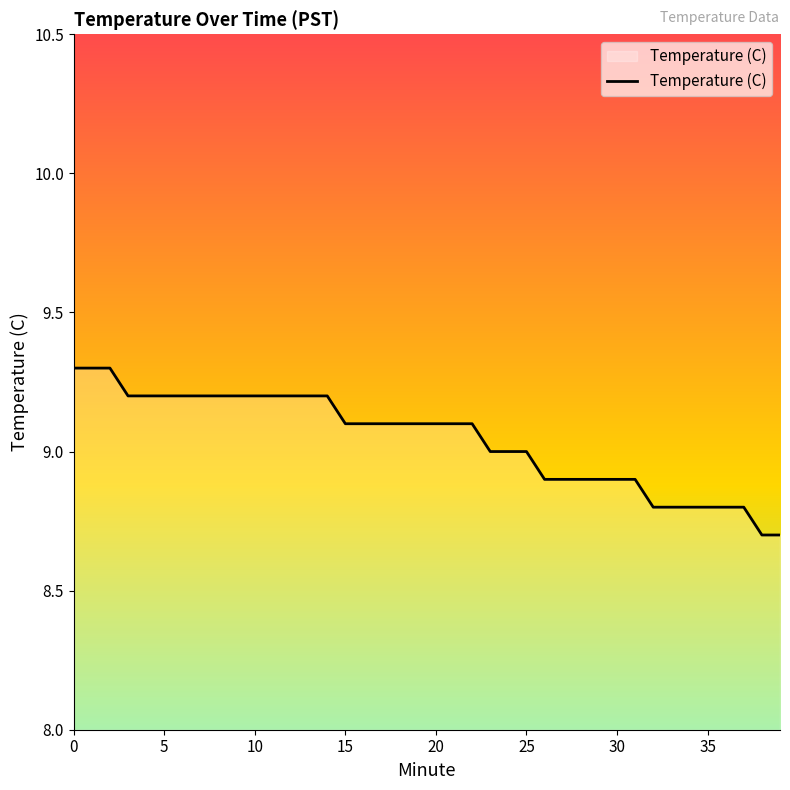

How many lines are shown in the chart?

1